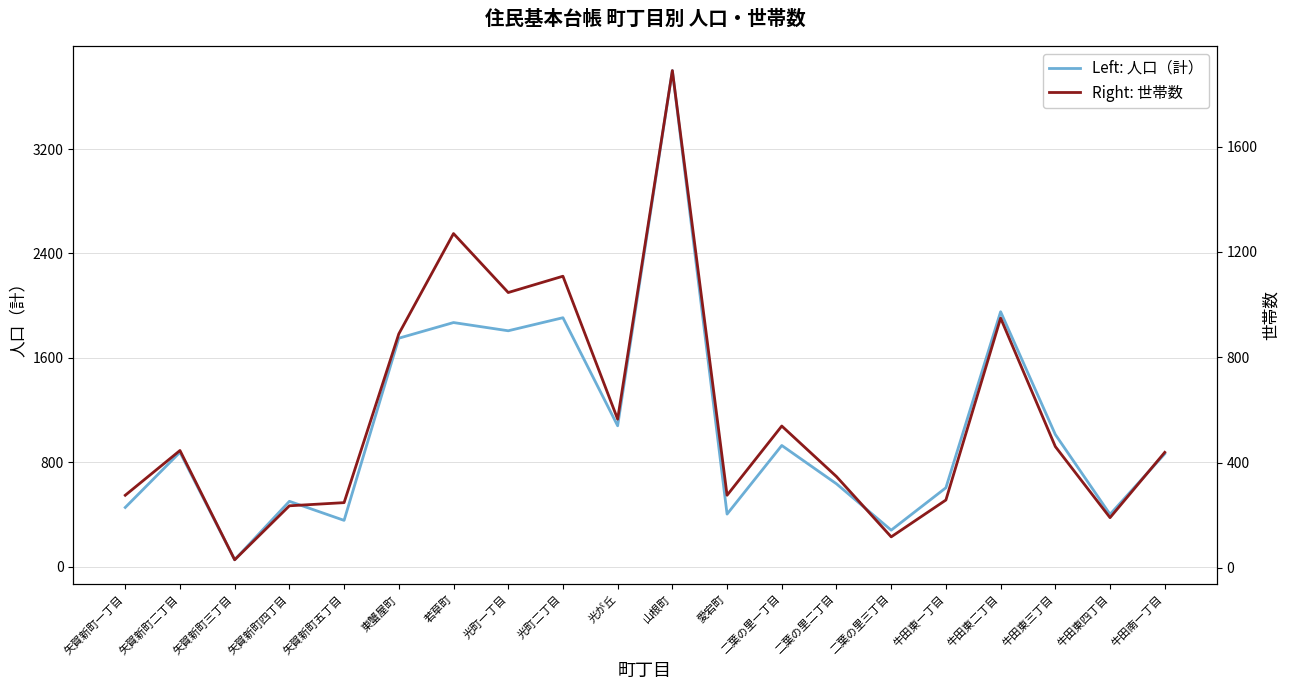

Rank the series by their maximum value, from lowest to highest.

Right: 世帯数, Left: 人口（計）